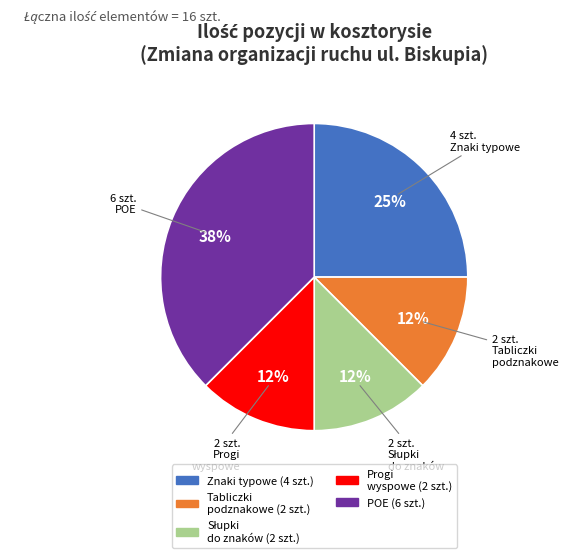

How many segments does this pie chart have?

5